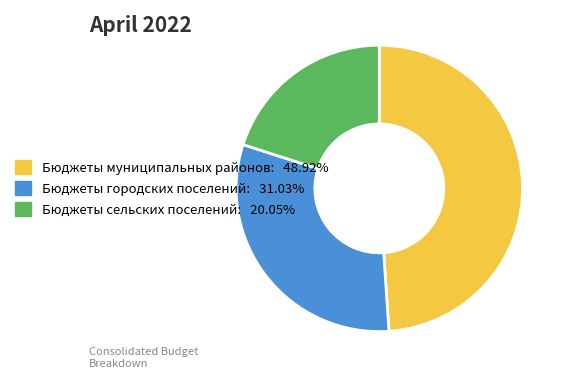

How many segments does this pie chart have?

3